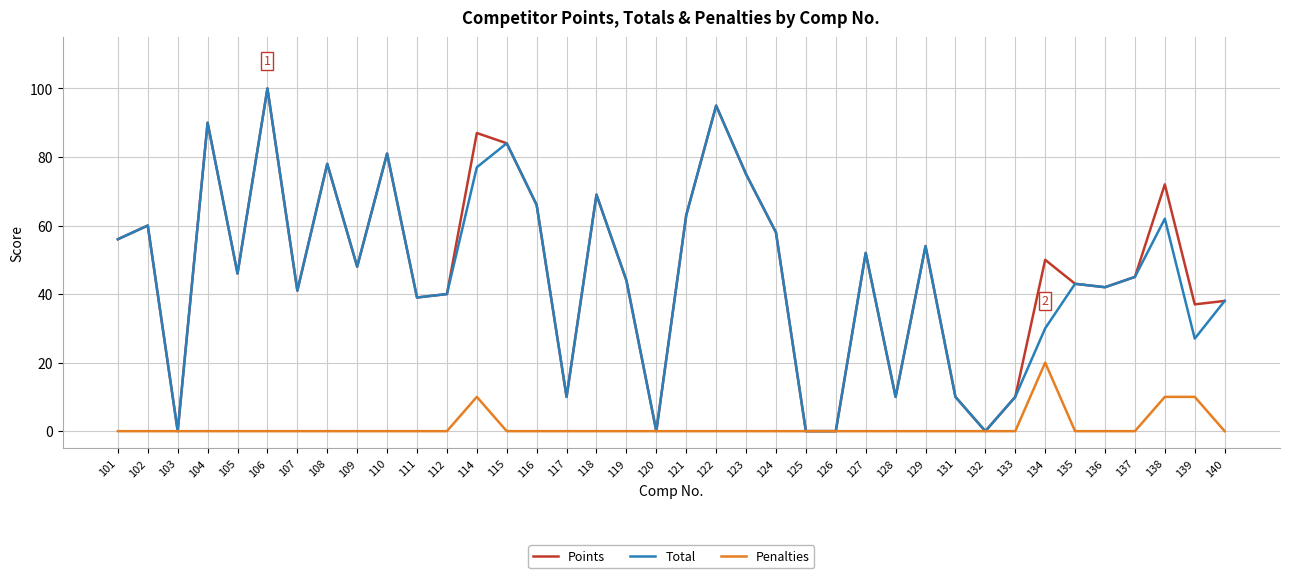

At which label is Points closest to 50?

134